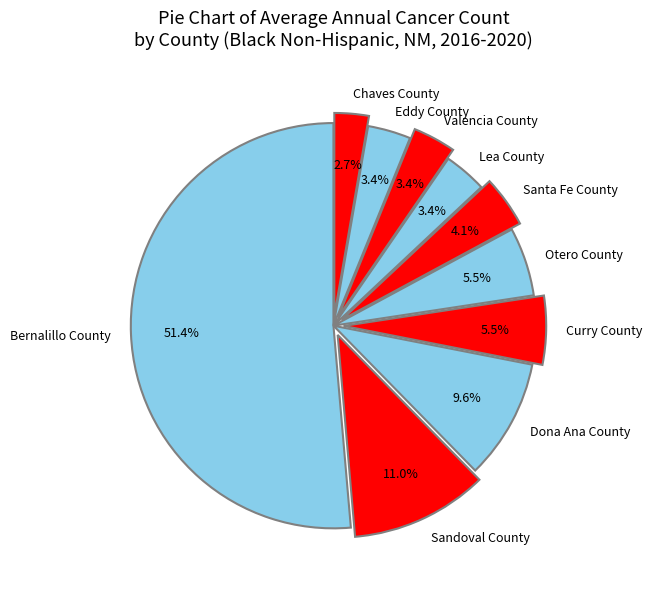

To the nearest percent, what is the average slice percentage?

10%